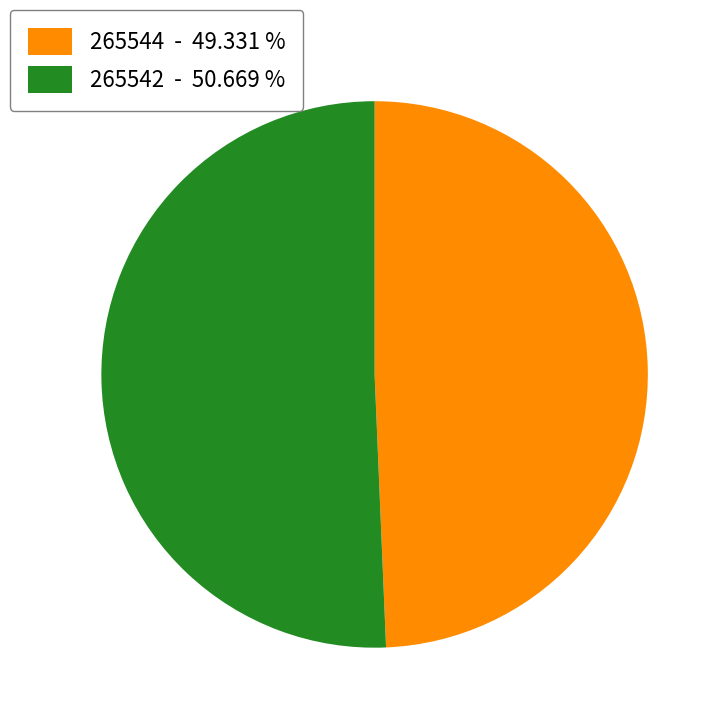

What is the majority slice?

265542